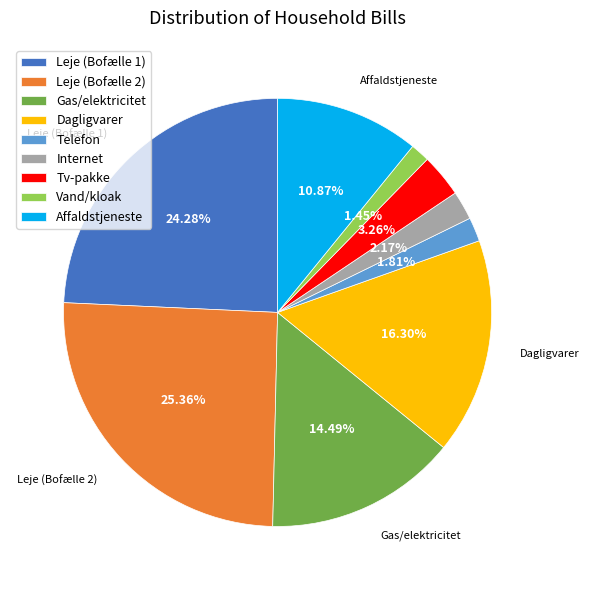

To the nearest percent, what is the difference between the largest and smallest slice percentages?

24%